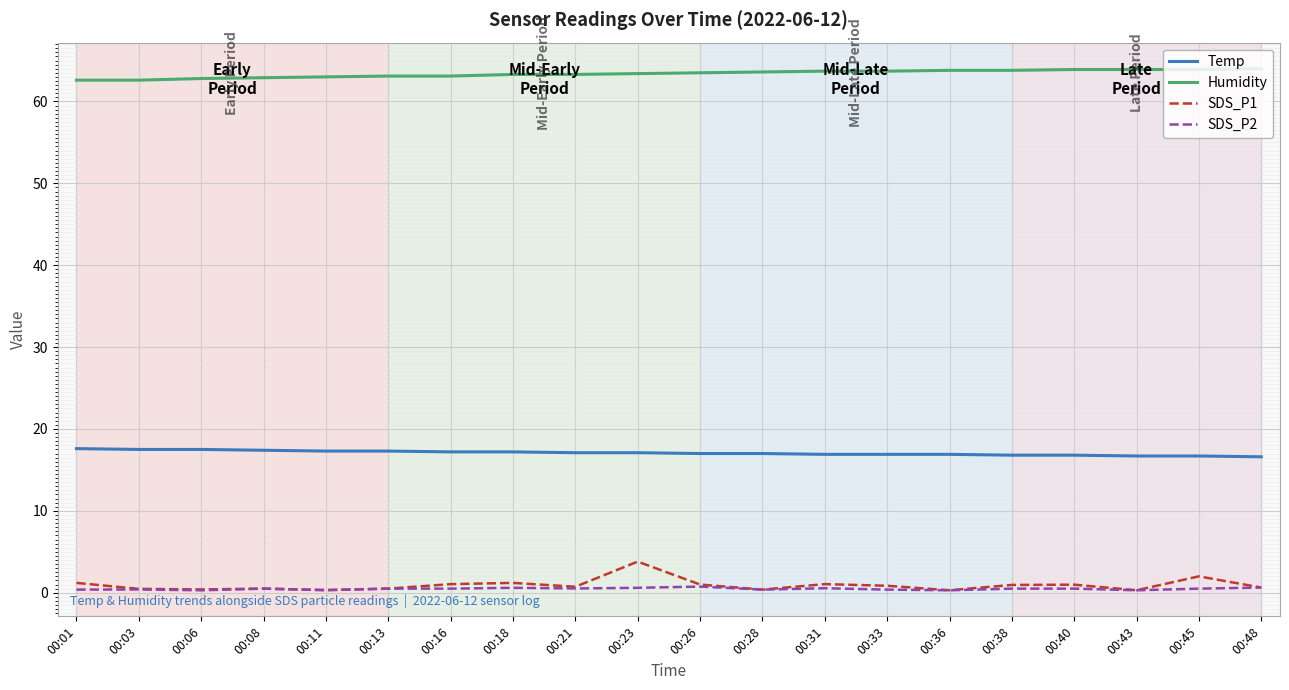

Is it true that Temp equals 11.5 at 00:48?

False